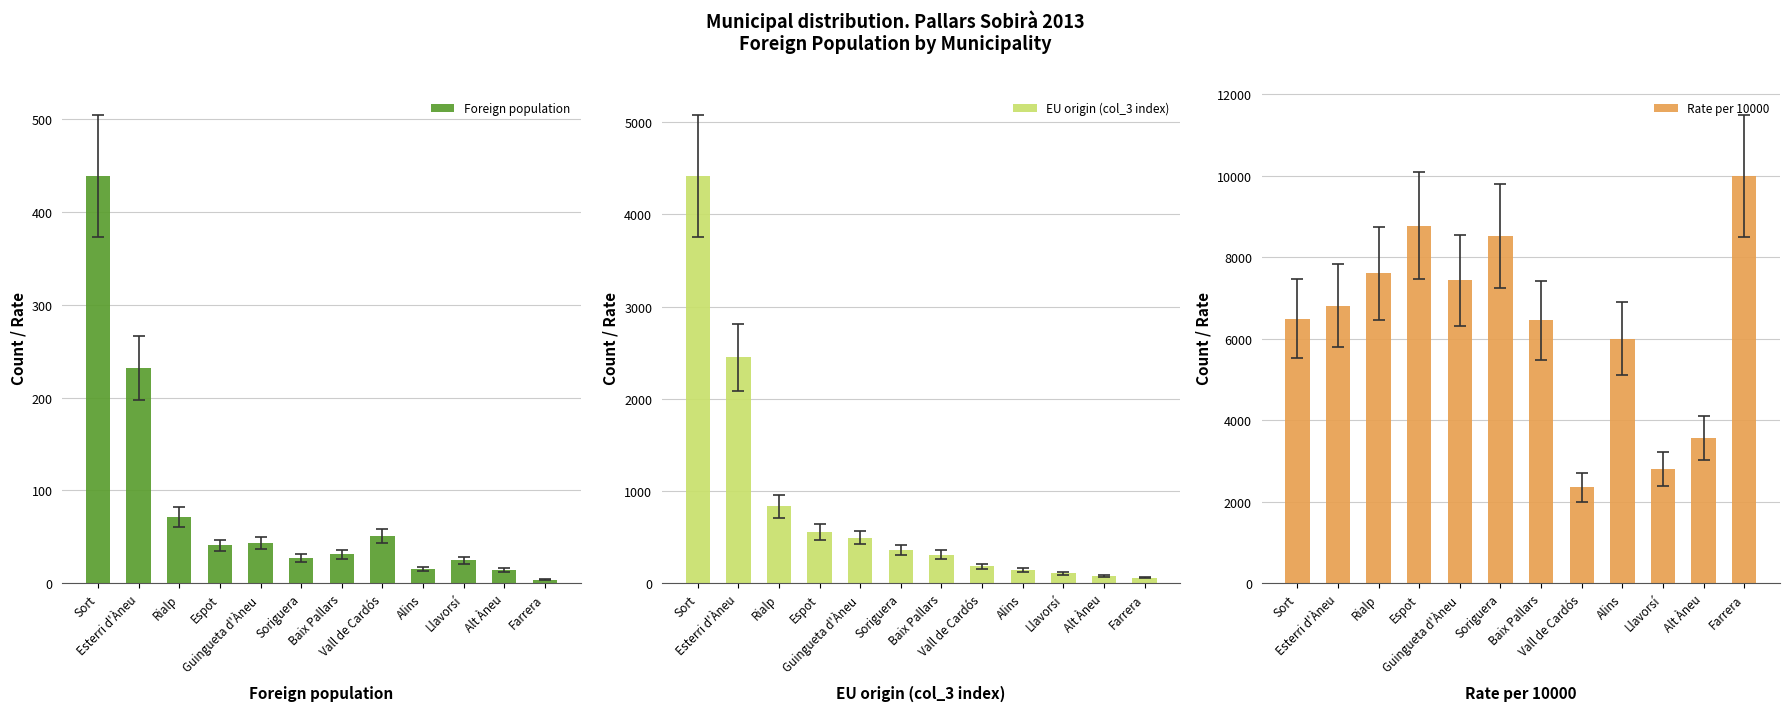

How many bars are there in total?

36